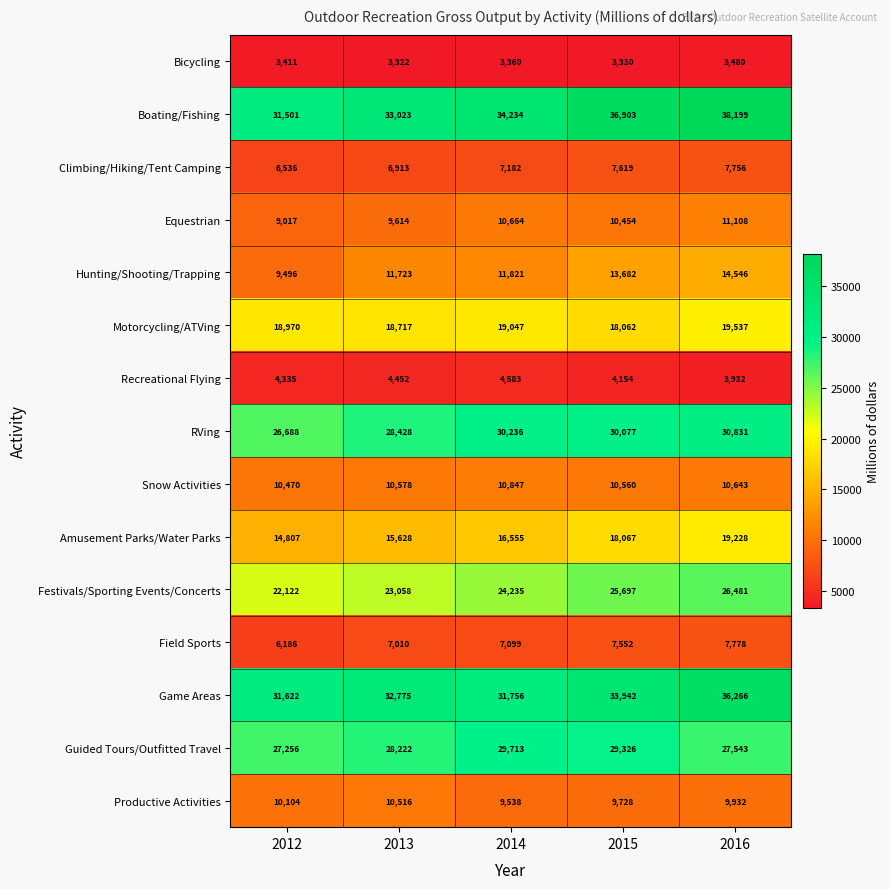

Which series has the largest range (max minus min)?

Boating/Fishing